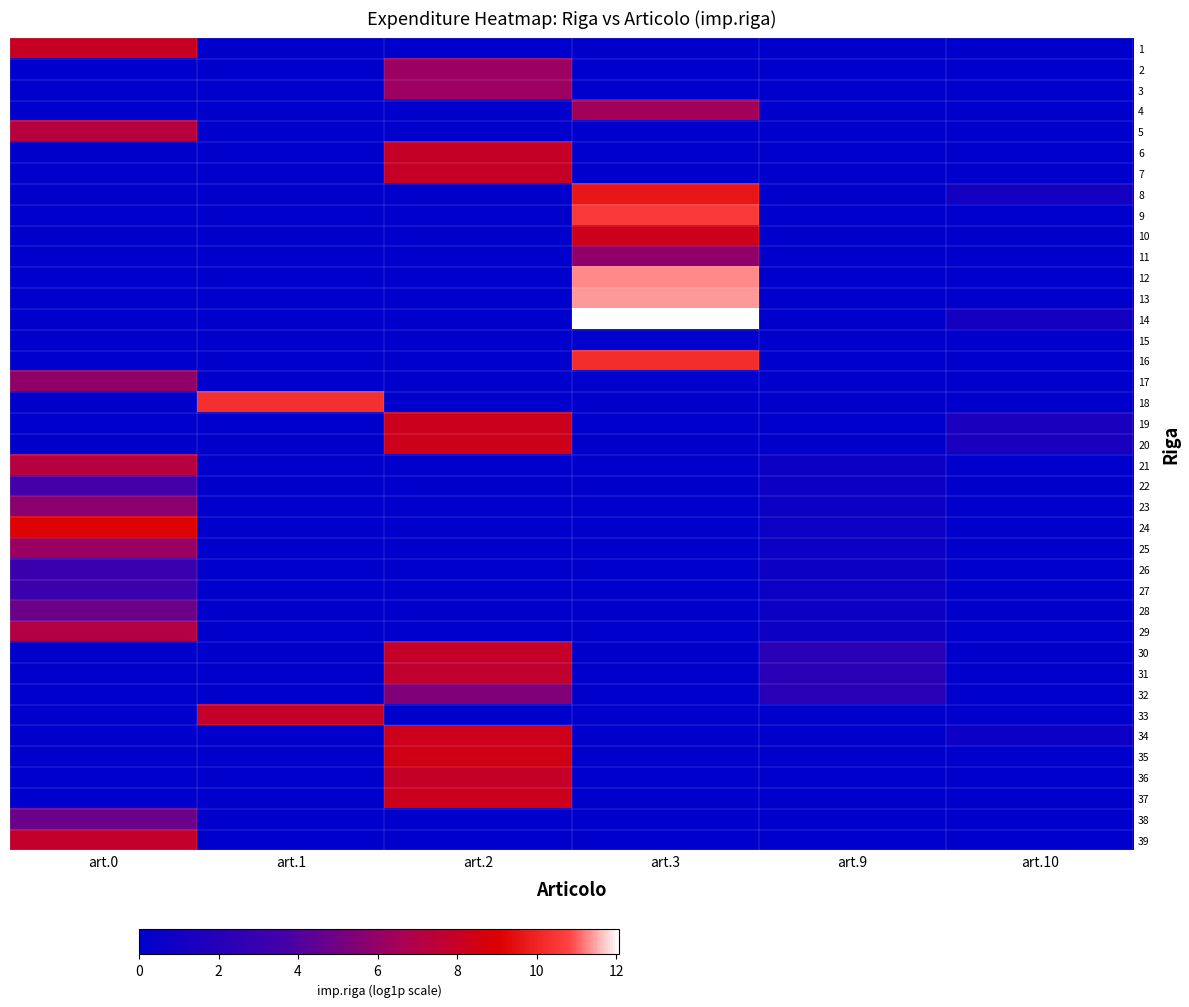

Reading left to right, transcribe all the data shown in this chart.

1: art.0=8.0	art.1=0.0	art.2=0.0	art.3=0.0	art.9=0.0	art.10=0.0
2: art.0=0.0	art.1=0.0	art.2=6.3	art.3=0.0	art.9=0.0	art.10=0.0
3: art.0=0.0	art.1=0.0	art.2=6.3	art.3=0.0	art.9=0.0	art.10=0.0
4: art.0=0.0	art.1=0.0	art.2=0.0	art.3=6.4	art.9=0.0	art.10=0.0
5: art.0=7.3	art.1=0.0	art.2=0.0	art.3=0.0	art.9=0.0	art.10=0.0
6: art.0=0.0	art.1=0.0	art.2=8.0	art.3=0.0	art.9=0.0	art.10=0.0
7: art.0=0.0	art.1=0.0	art.2=8.0	art.3=0.0	art.9=0.0	art.10=0.0
8: art.0=0.0	art.1=0.0	art.2=0.0	art.3=9.6	art.9=0.0	art.10=1.1
9: art.0=0.0	art.1=0.0	art.2=0.0	art.3=10.5	art.9=0.0	art.10=0.0
10: art.0=0.0	art.1=0.0	art.2=0.0	art.3=8.3	art.9=0.0	art.10=0.0
11: art.0=0.0	art.1=0.0	art.2=0.0	art.3=5.9	art.9=0.0	art.10=0.0
12: art.0=0.0	art.1=0.0	art.2=0.0	art.3=11.3	art.9=0.0	art.10=0.0
13: art.0=0.0	art.1=0.0	art.2=0.0	art.3=11.4	art.9=0.0	art.10=0.0
14: art.0=0.0	art.1=0.0	art.2=0.0	art.3=12.1	art.9=0.0	art.10=1.1
15: art.0=0.0	art.1=0.0	art.2=0.0	art.3=0.0	art.9=0.0	art.10=0.0
16: art.0=0.0	art.1=0.0	art.2=0.0	art.3=10.2	art.9=0.0	art.10=0.0
17: art.0=5.9	art.1=0.0	art.2=0.0	art.3=0.0	art.9=0.0	art.10=0.0
18: art.0=0.0	art.1=10.3	art.2=0.0	art.3=0.0	art.9=0.0	art.10=0.0
19: art.0=0.0	art.1=0.0	art.2=8.2	art.3=0.0	art.9=0.0	art.10=1.4
20: art.0=0.0	art.1=0.0	art.2=8.3	art.3=0.0	art.9=0.0	art.10=1.4
21: art.0=7.2	art.1=0.0	art.2=0.0	art.3=0.0	art.9=0.7	art.10=0.0
22: art.0=3.7	art.1=0.0	art.2=0.0	art.3=0.0	art.9=0.7	art.10=0.0
23: art.0=5.7	art.1=0.0	art.2=0.0	art.3=0.0	art.9=0.7	art.10=0.0
24: art.0=9.1	art.1=0.0	art.2=0.0	art.3=0.0	art.9=0.7	art.10=0.0
25: art.0=6.2	art.1=0.0	art.2=0.0	art.3=0.0	art.9=0.7	art.10=0.0
26: art.0=3.1	art.1=0.0	art.2=0.0	art.3=0.0	art.9=0.7	art.10=0.0
27: art.0=3.2	art.1=0.0	art.2=0.0	art.3=0.0	art.9=0.7	art.10=0.0
28: art.0=4.8	art.1=0.0	art.2=0.0	art.3=0.0	art.9=0.7	art.10=0.0
29: art.0=7.1	art.1=0.0	art.2=0.0	art.3=0.0	art.9=0.7	art.10=0.0
30: art.0=0.0	art.1=0.0	art.2=7.9	art.3=0.0	art.9=2.3	art.10=0.0
31: art.0=0.0	art.1=0.0	art.2=7.7	art.3=0.0	art.9=2.3	art.10=0.0
32: art.0=0.0	art.1=0.0	art.2=5.4	art.3=0.0	art.9=2.3	art.10=0.0
33: art.0=0.0	art.1=7.9	art.2=0.0	art.3=0.0	art.9=0.0	art.10=0.0
34: art.0=0.0	art.1=0.0	art.2=8.3	art.3=0.0	art.9=0.0	art.10=0.7
35: art.0=0.0	art.1=0.0	art.2=8.5	art.3=0.0	art.9=0.0	art.10=0.0
36: art.0=0.0	art.1=0.0	art.2=7.9	art.3=0.0	art.9=0.0	art.10=0.0
37: art.0=0.0	art.1=0.0	art.2=8.2	art.3=0.0	art.9=0.0	art.10=0.0
38: art.0=4.8	art.1=0.0	art.2=0.0	art.3=0.0	art.9=0.0	art.10=0.0
39: art.0=7.8	art.1=0.0	art.2=0.0	art.3=0.0	art.9=0.0	art.10=0.0